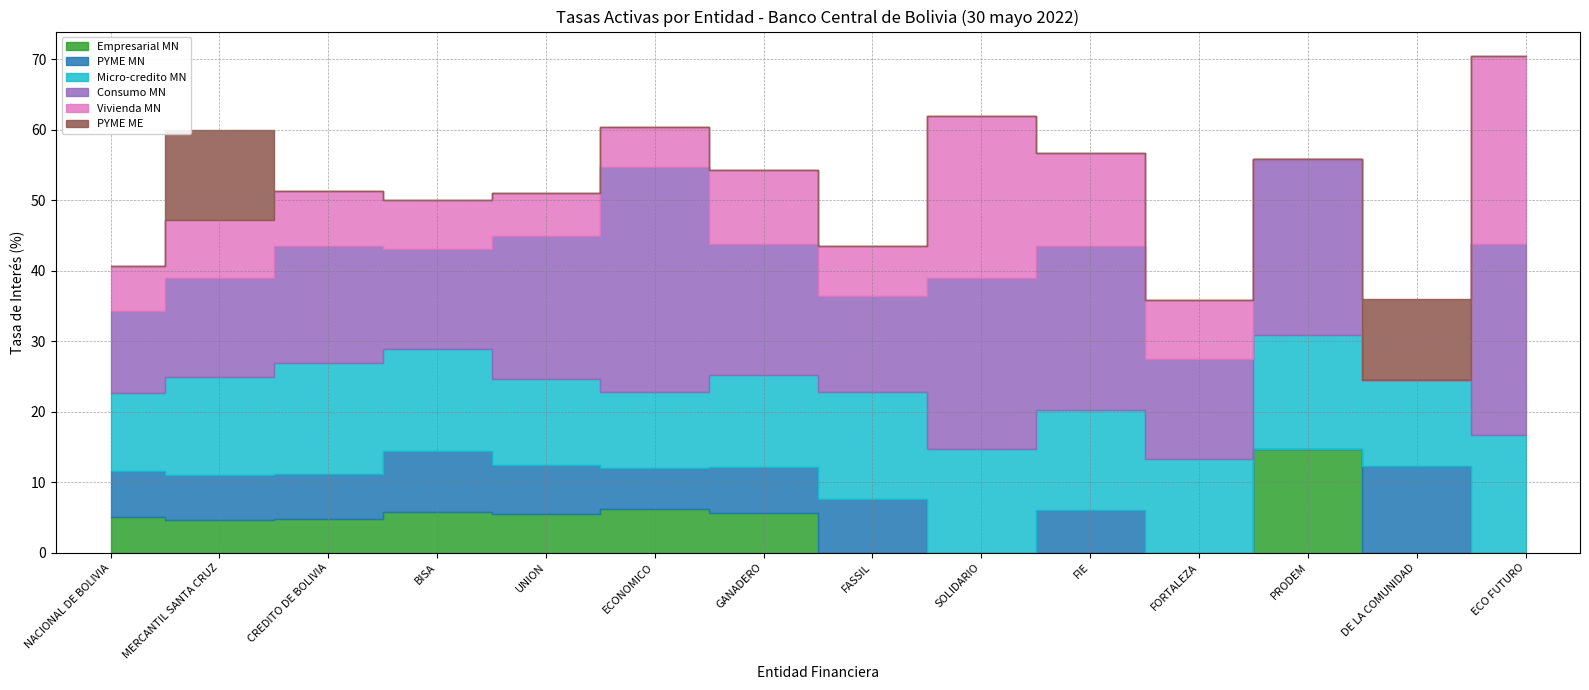

Which has a higher value, FORTALEZA or ECONOMICO?

ECONOMICO